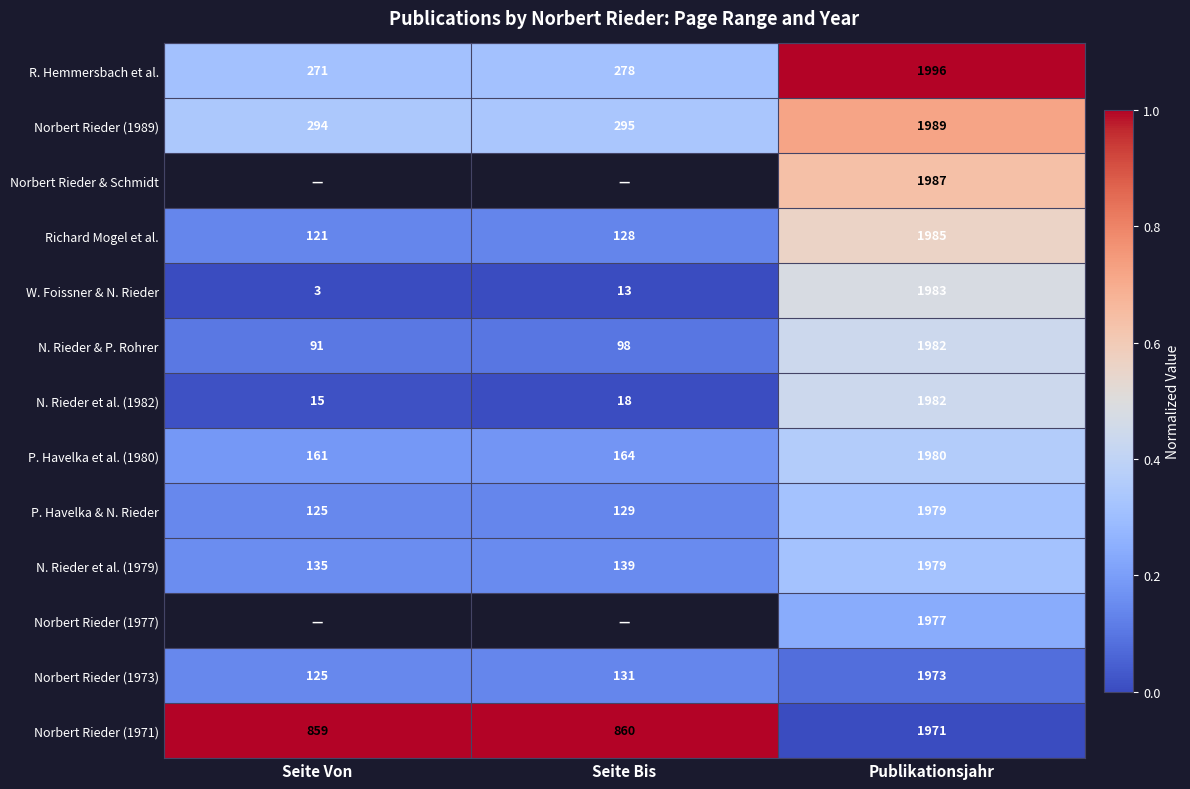

At which label is Richard Mogel et al. closest to 1053?

Seite Bis